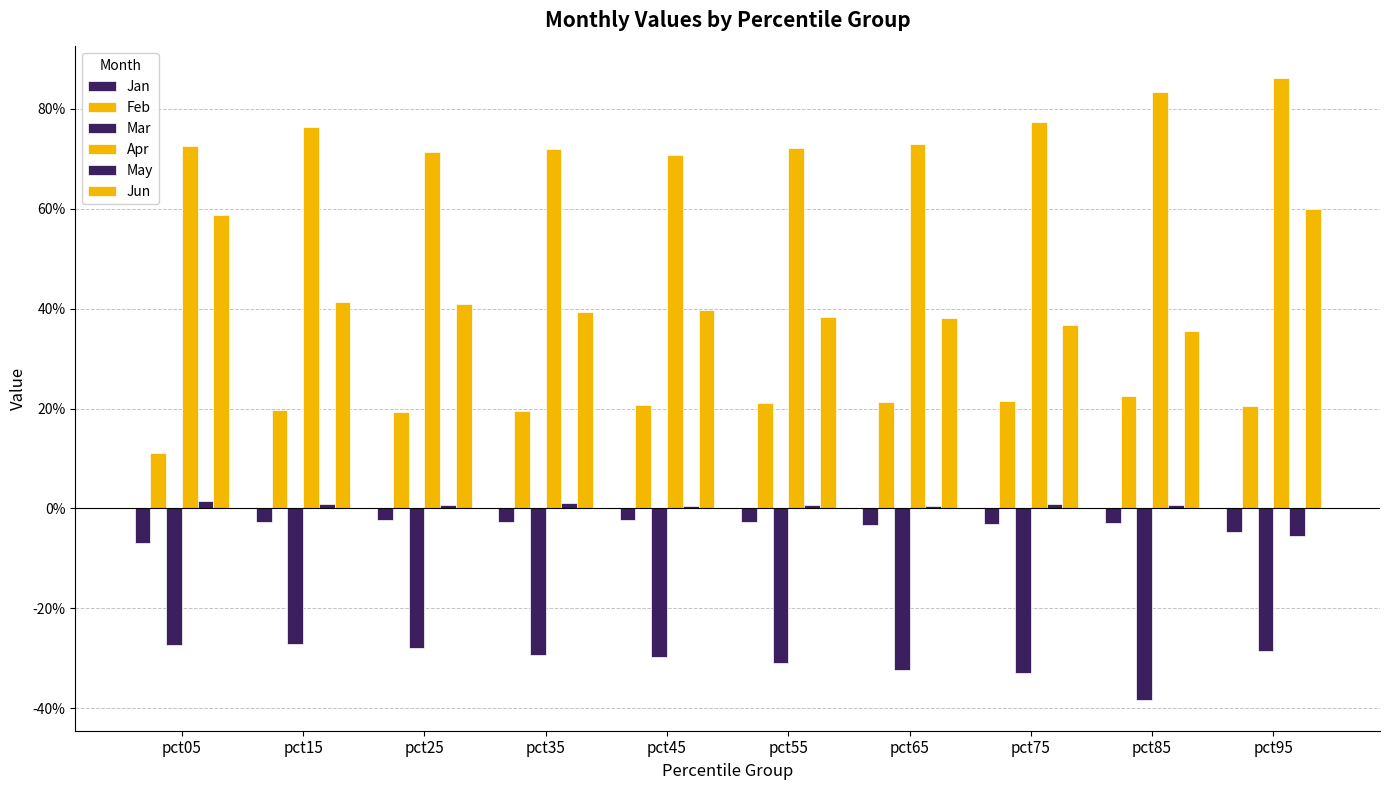

Does the chart contain any negative values?

Yes